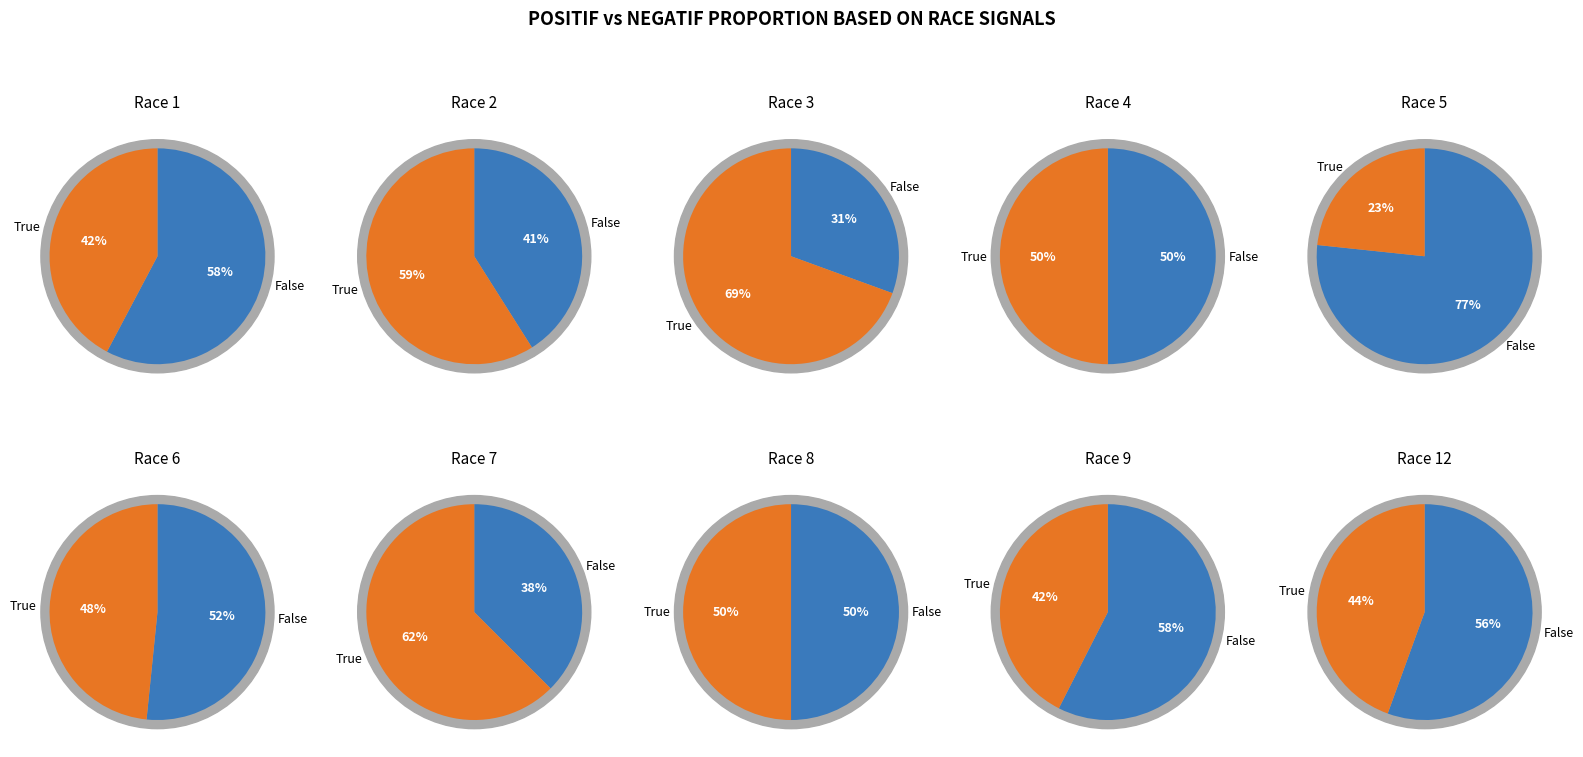

What percentage do 3 and 5 together represent?

20.6%